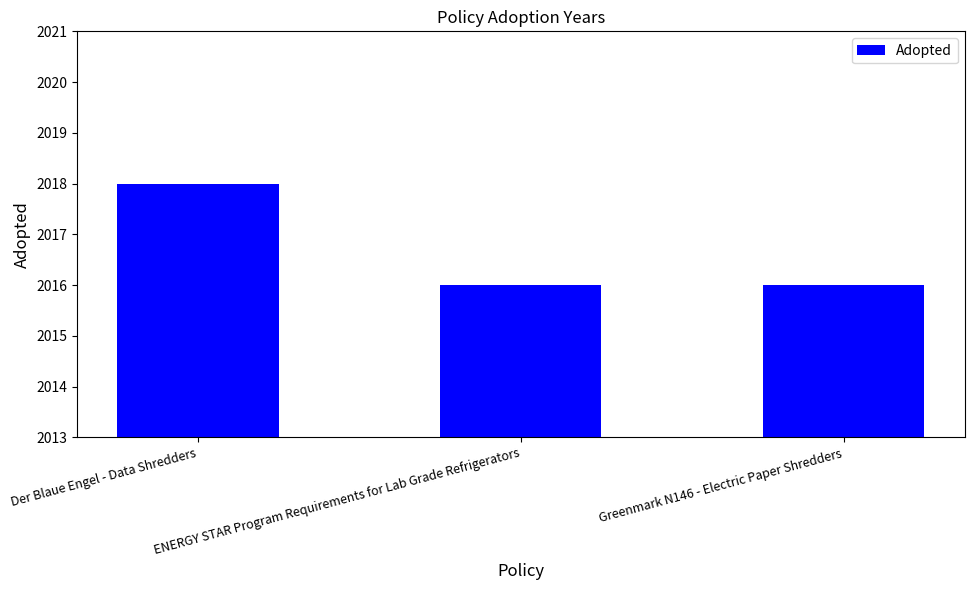

What is the smallest value displayed?

2016